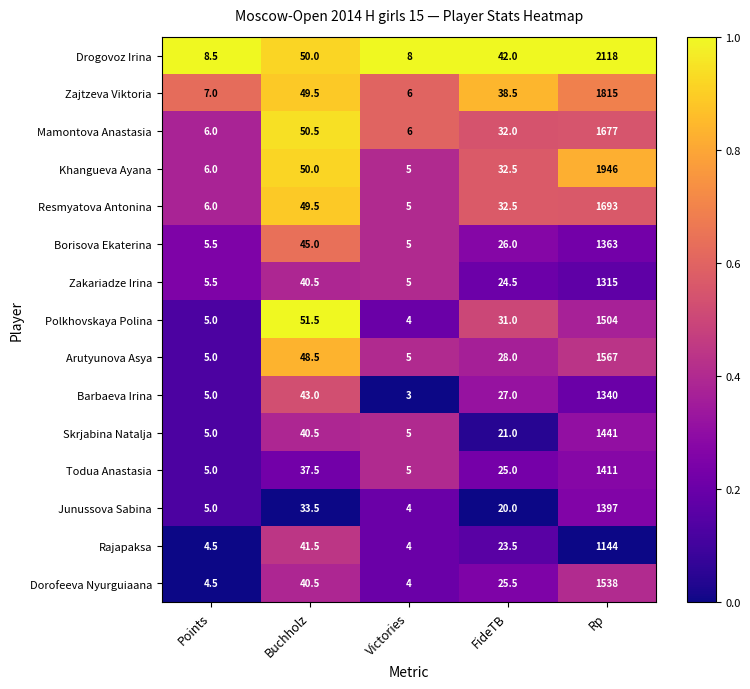

Which series changed the most between Victories and FideTB?

Drogovoz Irina